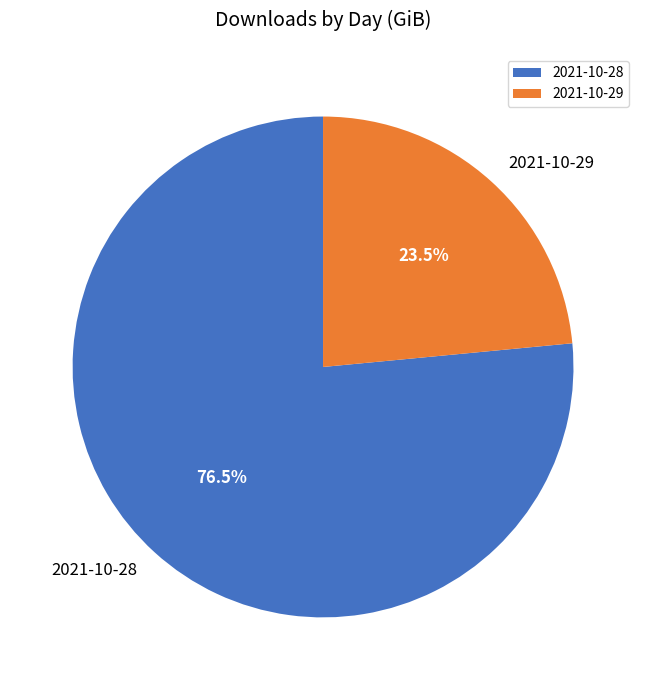

Is the sum of 2021-10-28 and 2021-10-29 greater than half?

Yes